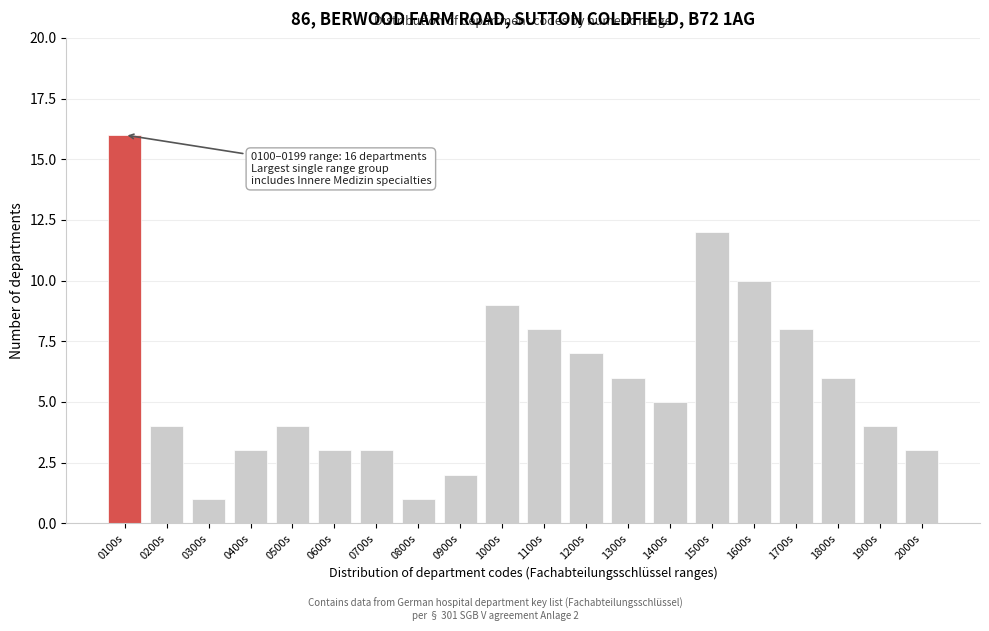

Reading right to left, what are all the values shown in this chart?

2000s=3	1900s=4	1800s=6	1700s=8	1600s=10	1500s=12	1400s=5	1300s=6	1200s=7	1100s=8	1000s=9	0900s=2	0800s=1	0700s=3	0600s=3	0500s=4	0400s=3	0300s=1	0200s=4	0100s=16